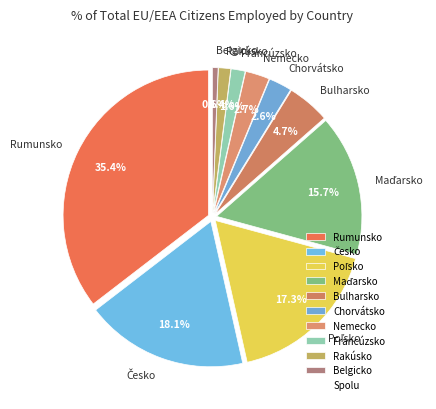

Count the number of slices in the pie.

10